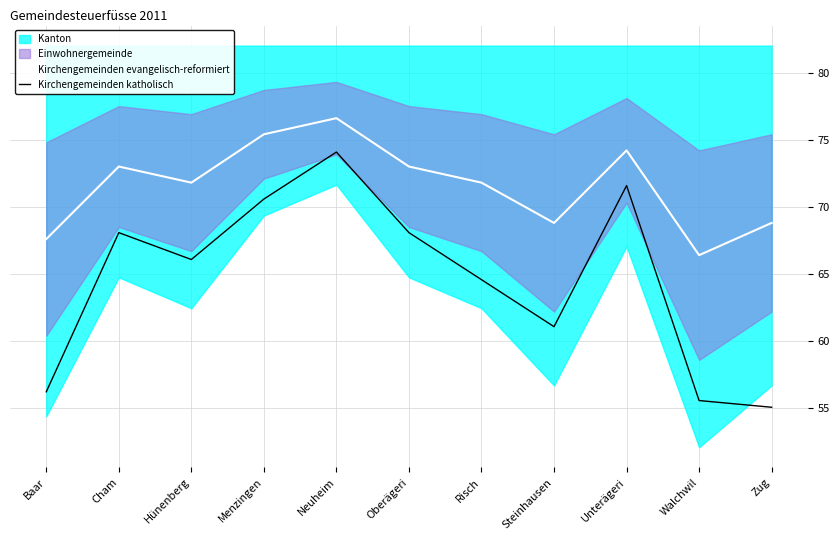

How many categories are shown in the chart?

11